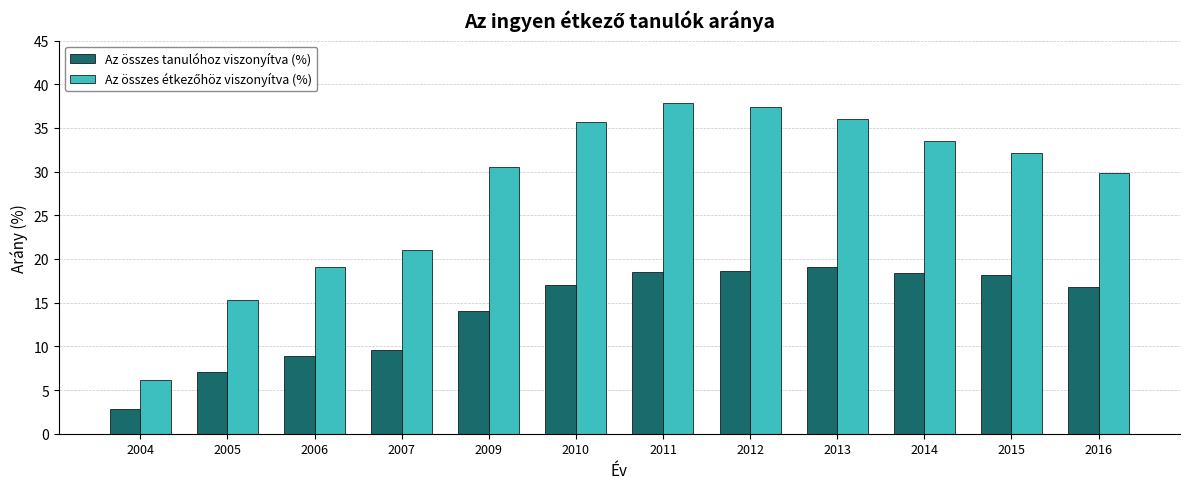

Where is Az összes tanulóhoz viszonyítva (%) nearest to the value 10?

2007